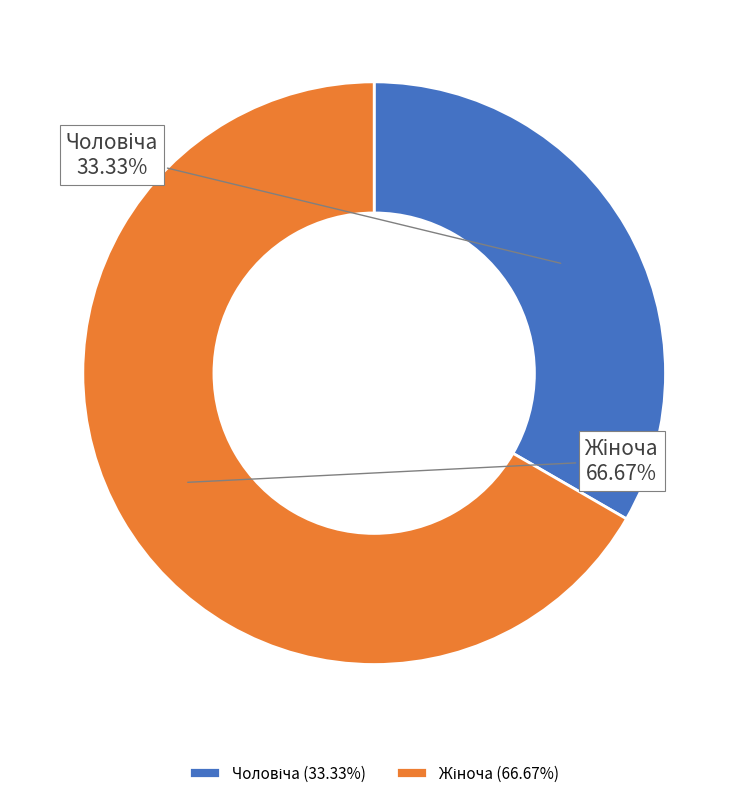

How many slices are in this pie chart?

2